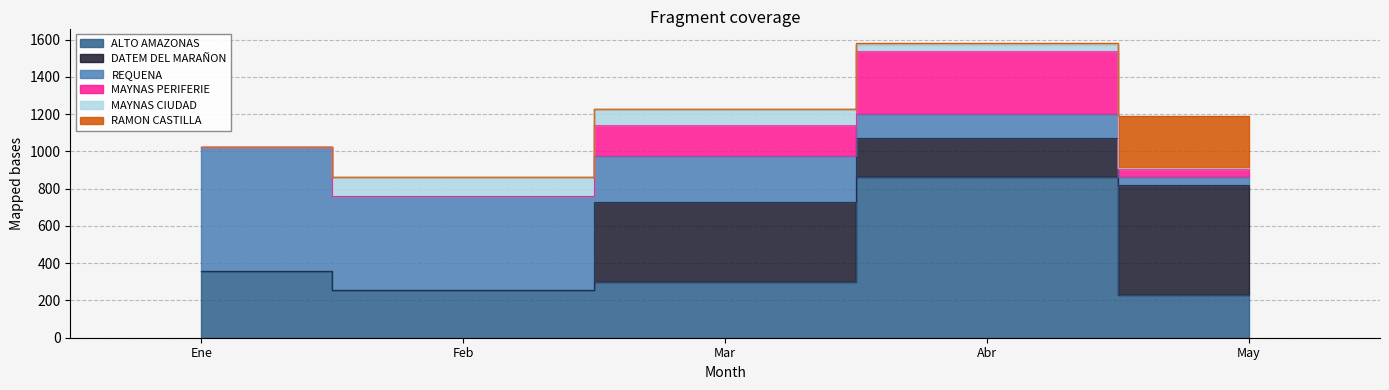

Where do DATEM DEL MARAÑON and MAYNAS CIUDAD first cross each other?

Feb and Mar